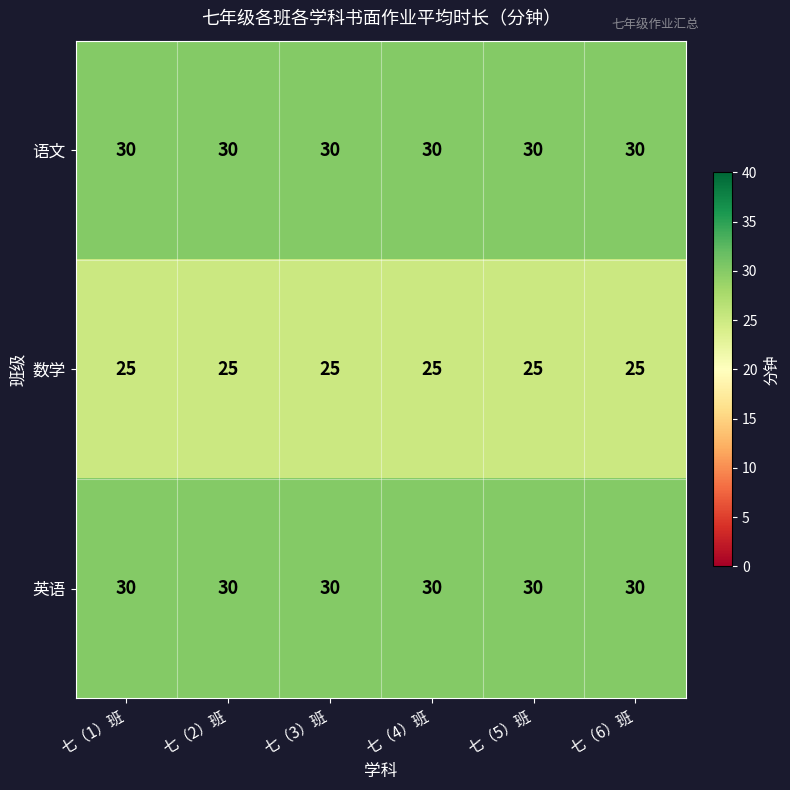

What is the spread (max minus min) of values at 七（2）班?

5